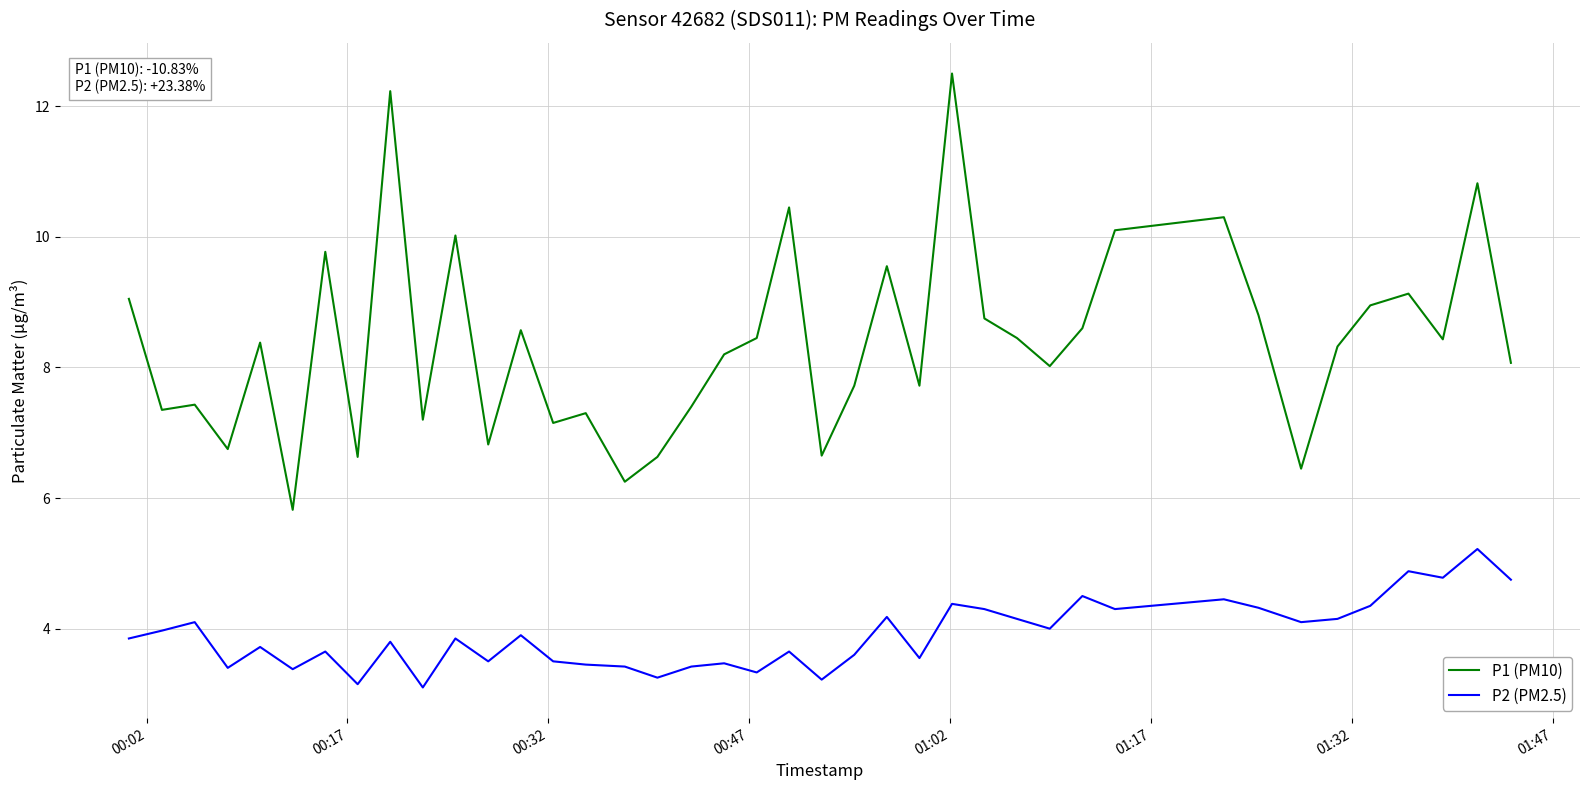

True or false: P1 (PM10) and P2 (PM2.5) intersect in this chart.

False